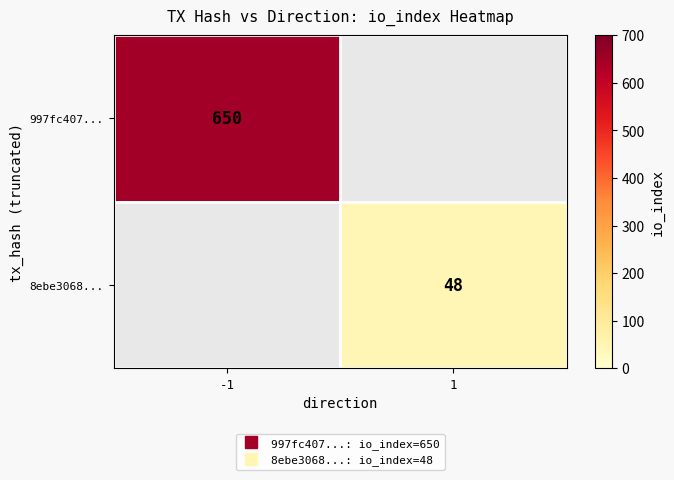

How many values in 8ebe3068... are above zero?

1